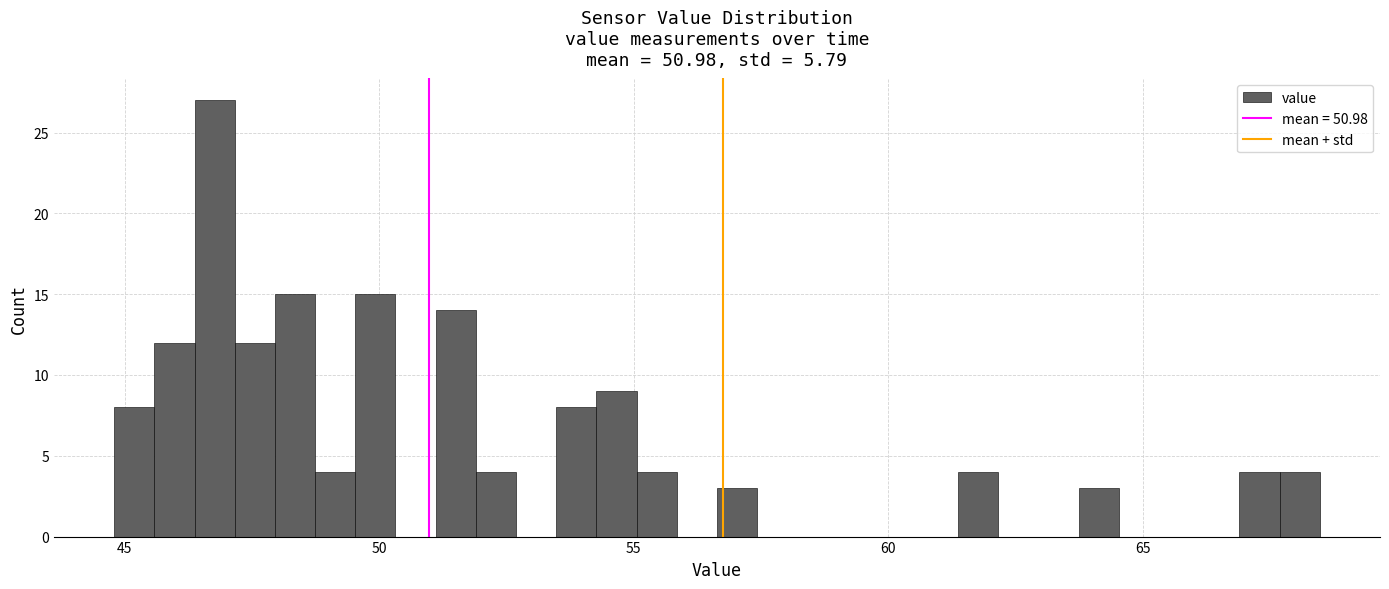

Around what value on the x-axis is the tallest bar? Give the approximate position of its centre, as read against the axis.

47.0